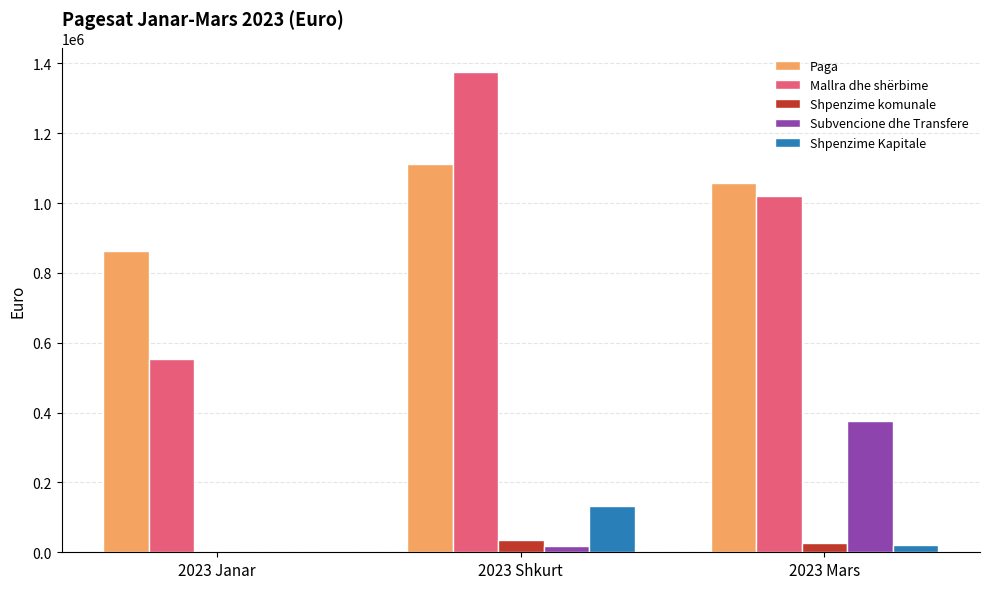

Is it true that Shpenzime Kapitale equals 20000.0 at 2023 Mars?

True